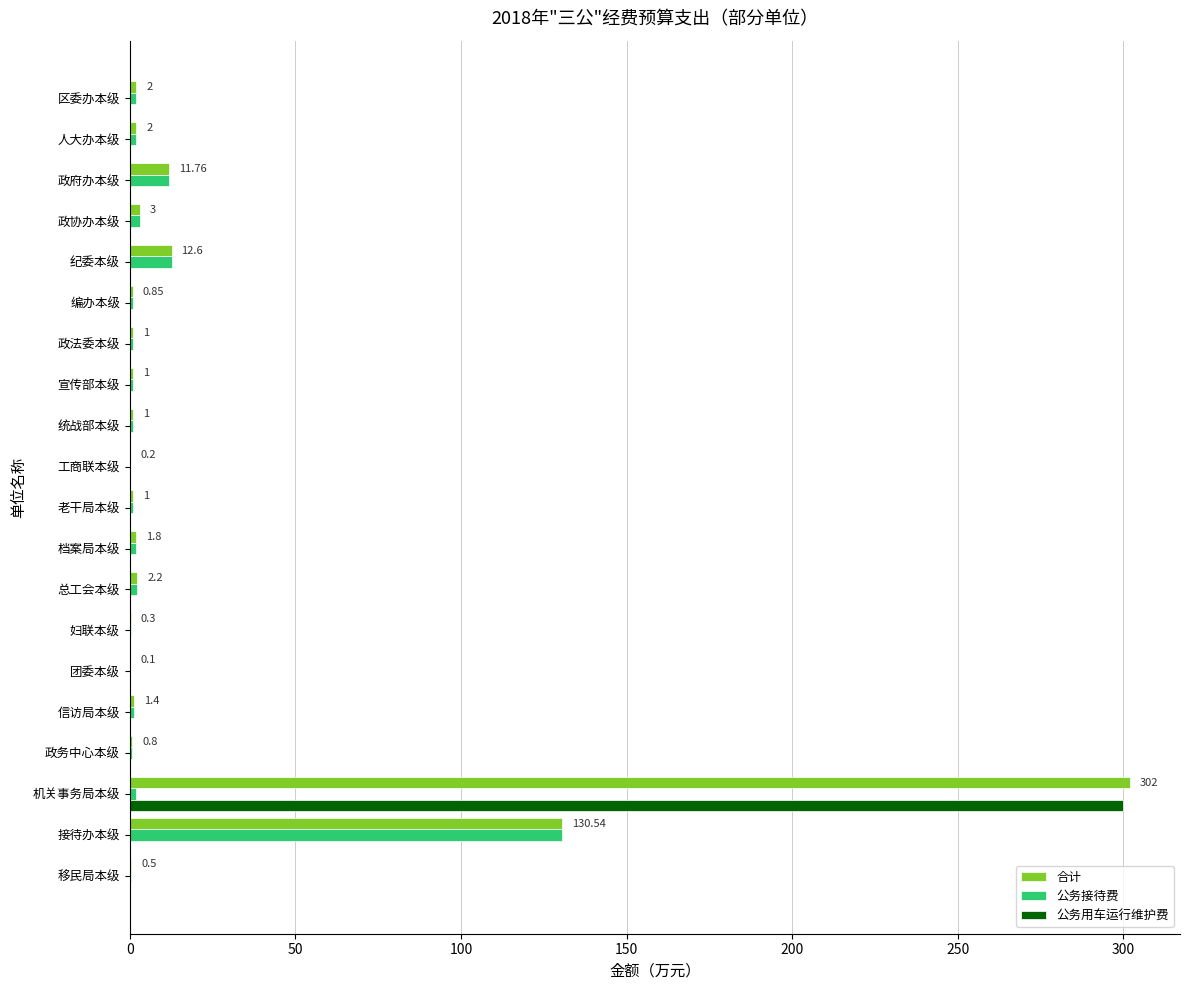

How many values in the 公务用车运行维护费 series exceed 0?

1